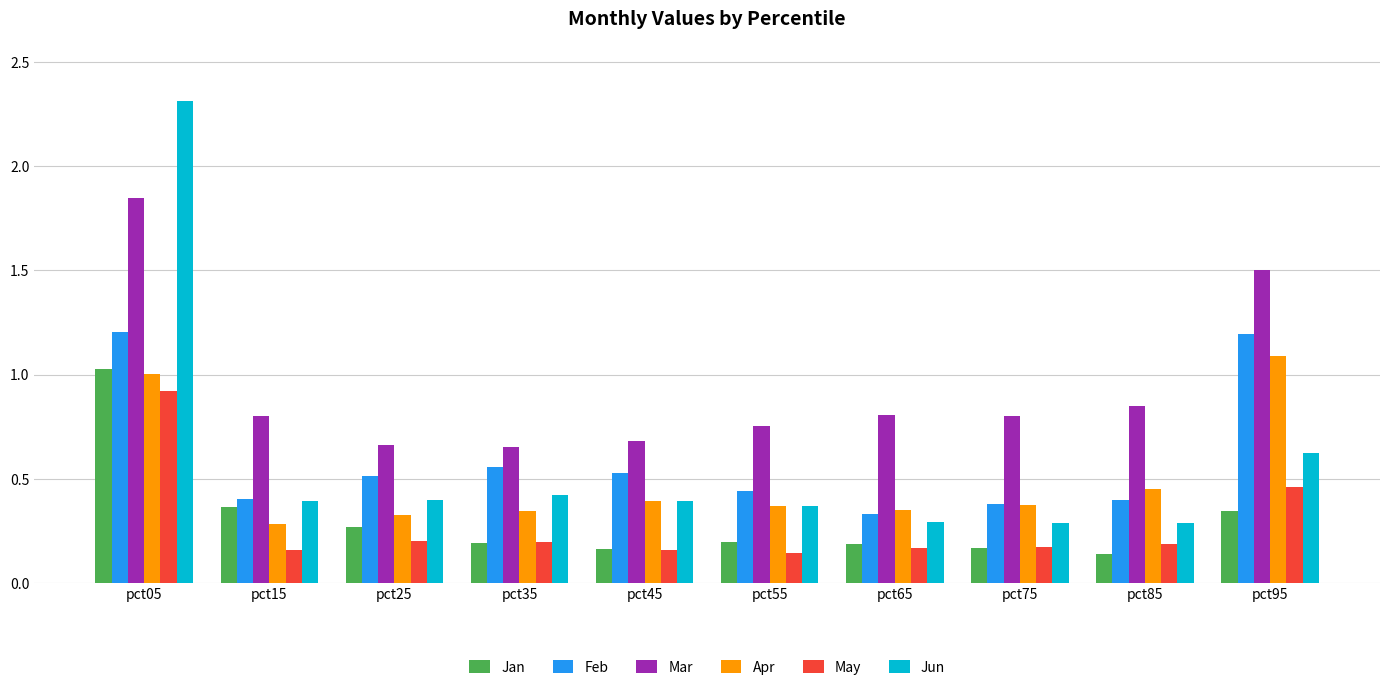

What are all the series names shown in the legend?

Jan, Feb, Mar, Apr, May, Jun